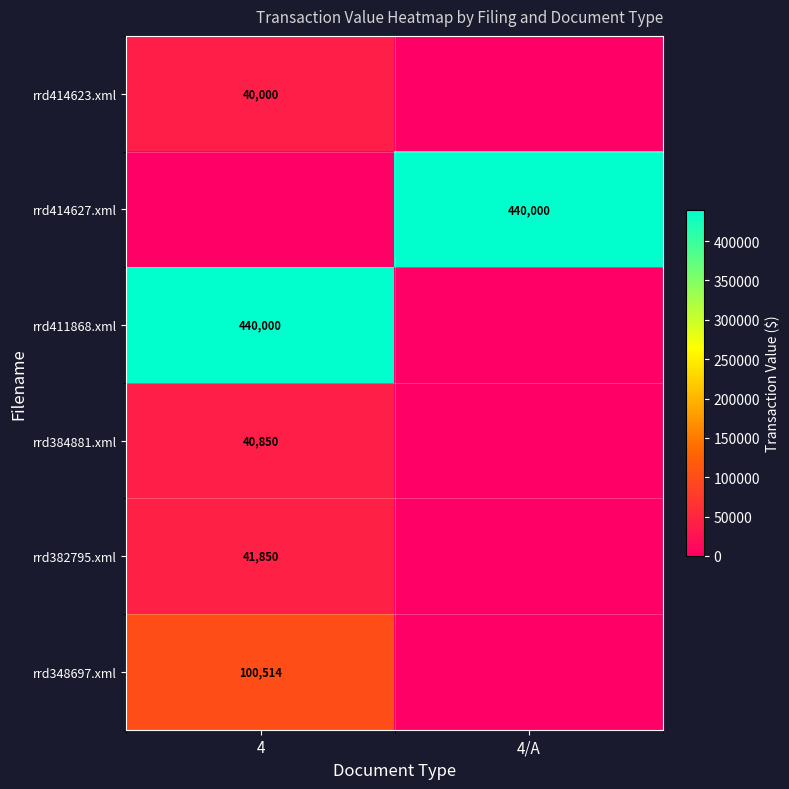

Count the number of data series in this chart.

6